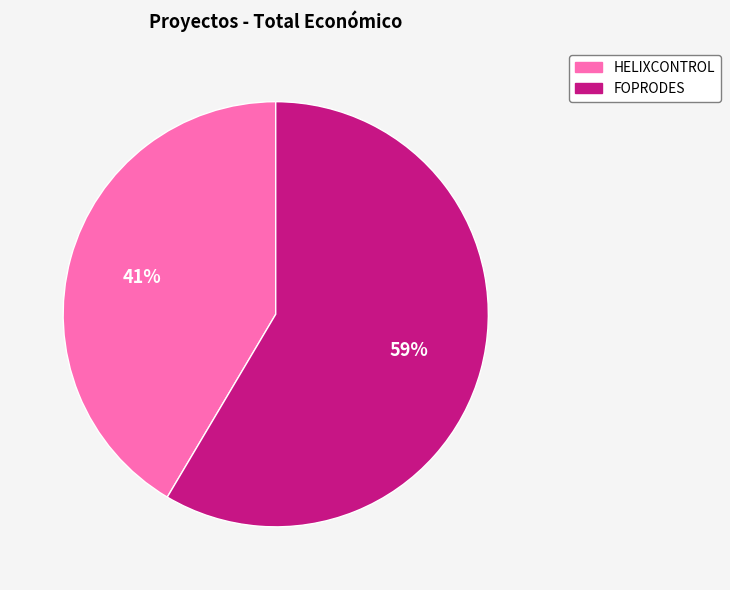

Approximately how many times larger is the value at HELIXCONTROL compared to FOPRODES?

0.7